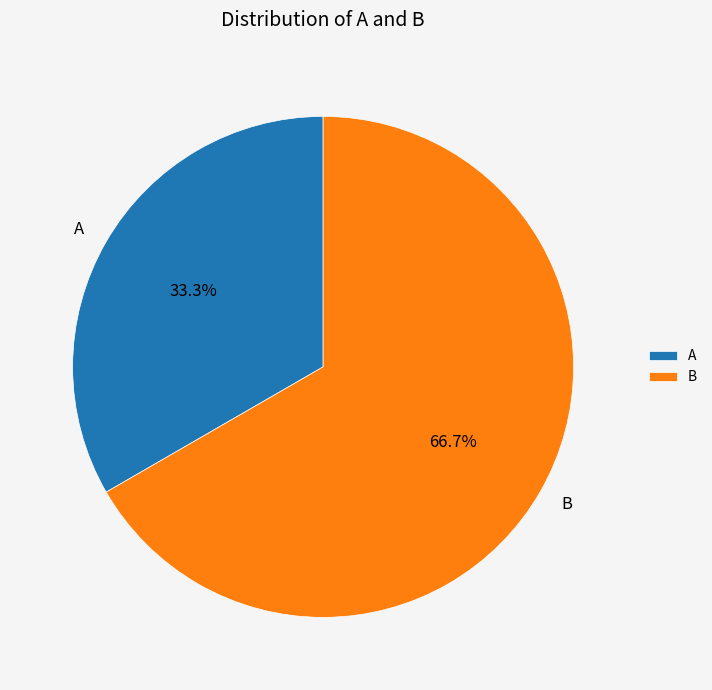

What percentage is the A slice, to the nearest percent?

33%